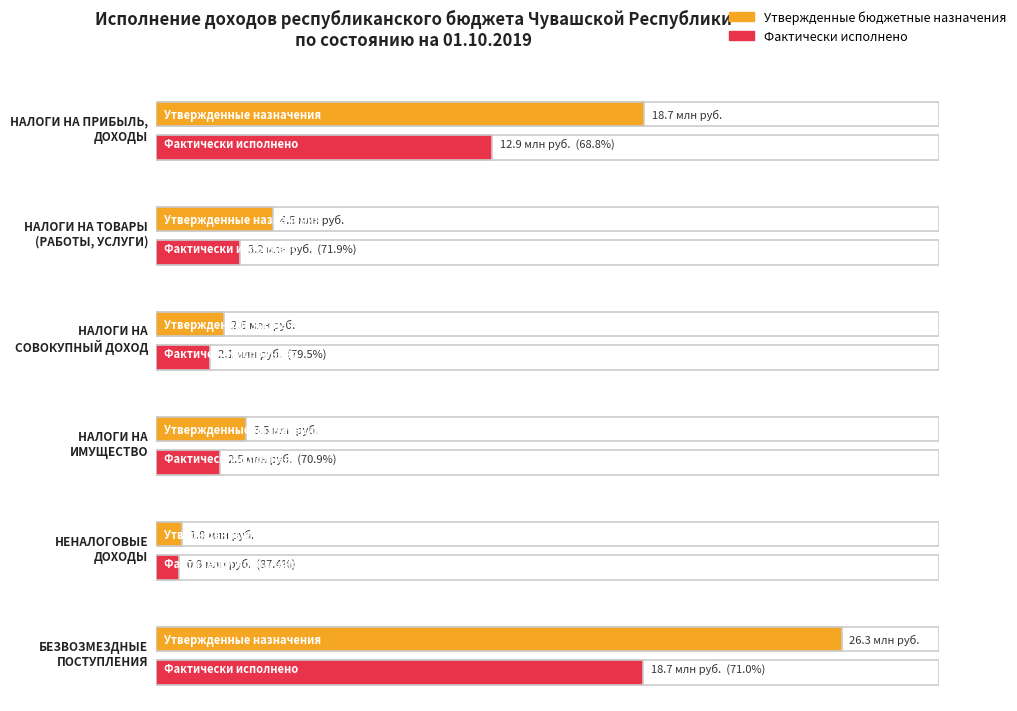

Where does the Фактически исполнено (текущий период) series first go above 3213845?

НАЛОГИ НА ПРИБЫЛЬ,
ДОХОДЫ